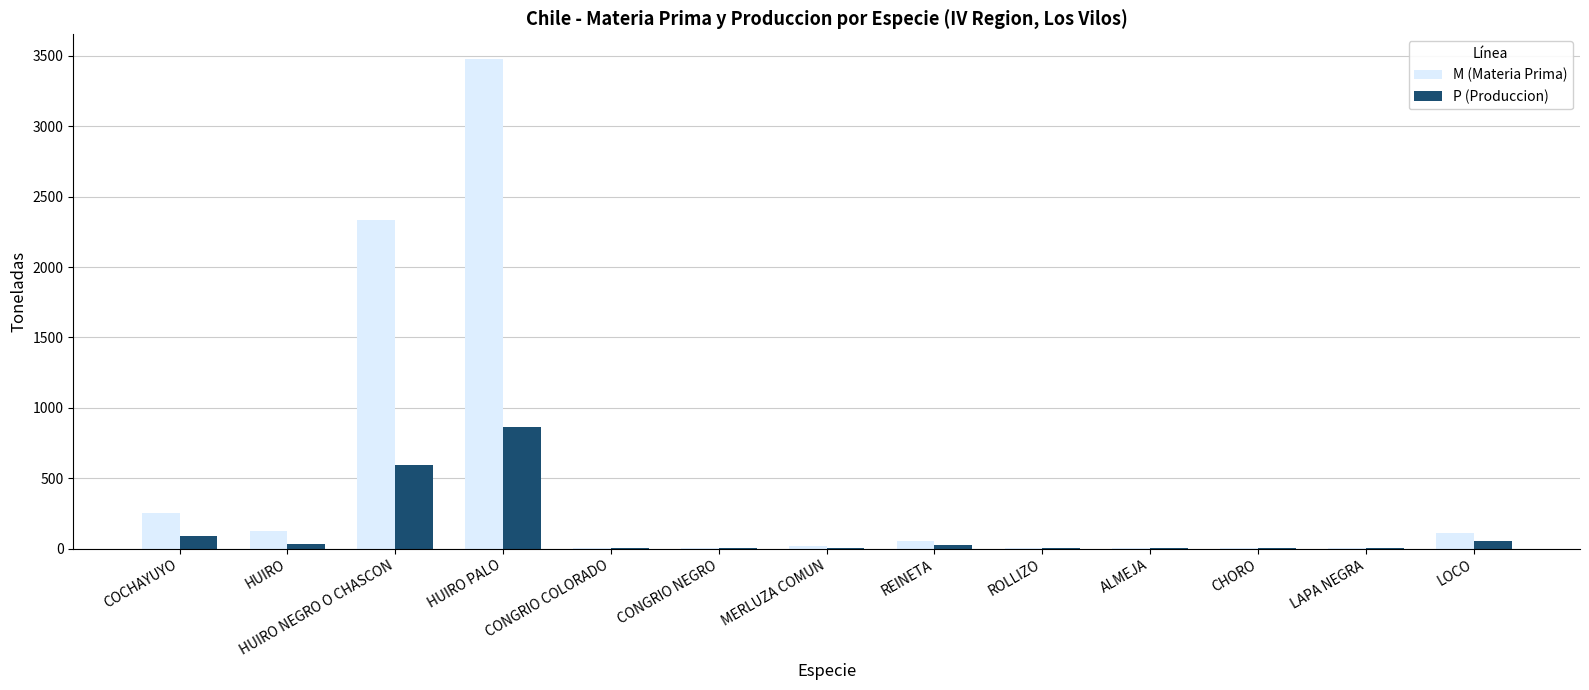

The M (Materia Prima) series shows 3480 at HUIRO PALO. True or false?

True